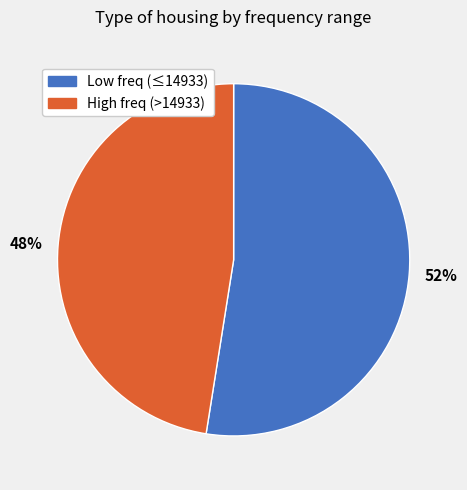

Does any single category account for the majority?

Yes